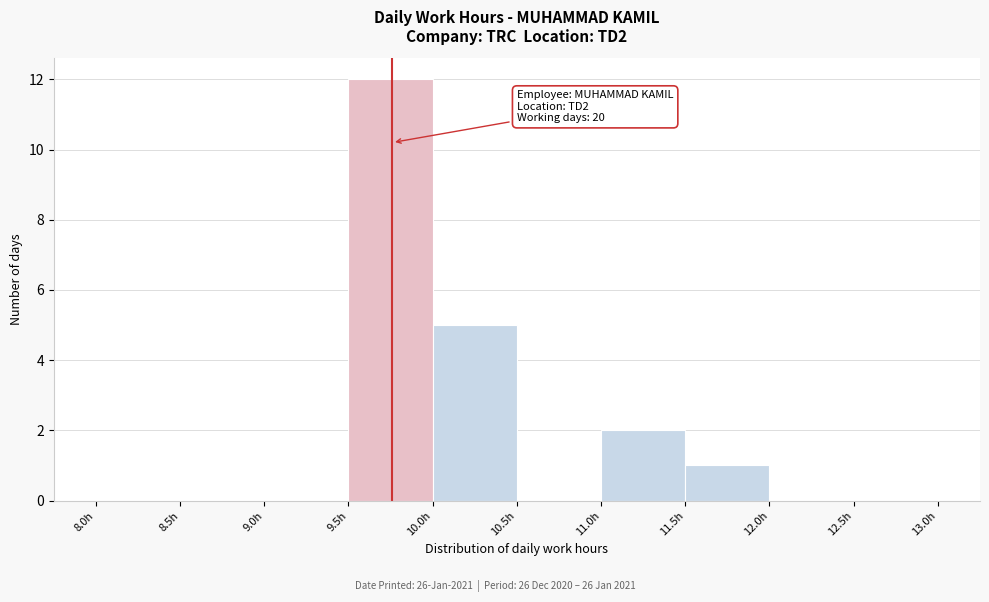

Over which range of the x-axis is the bar tallest?

9.5 to 10.0